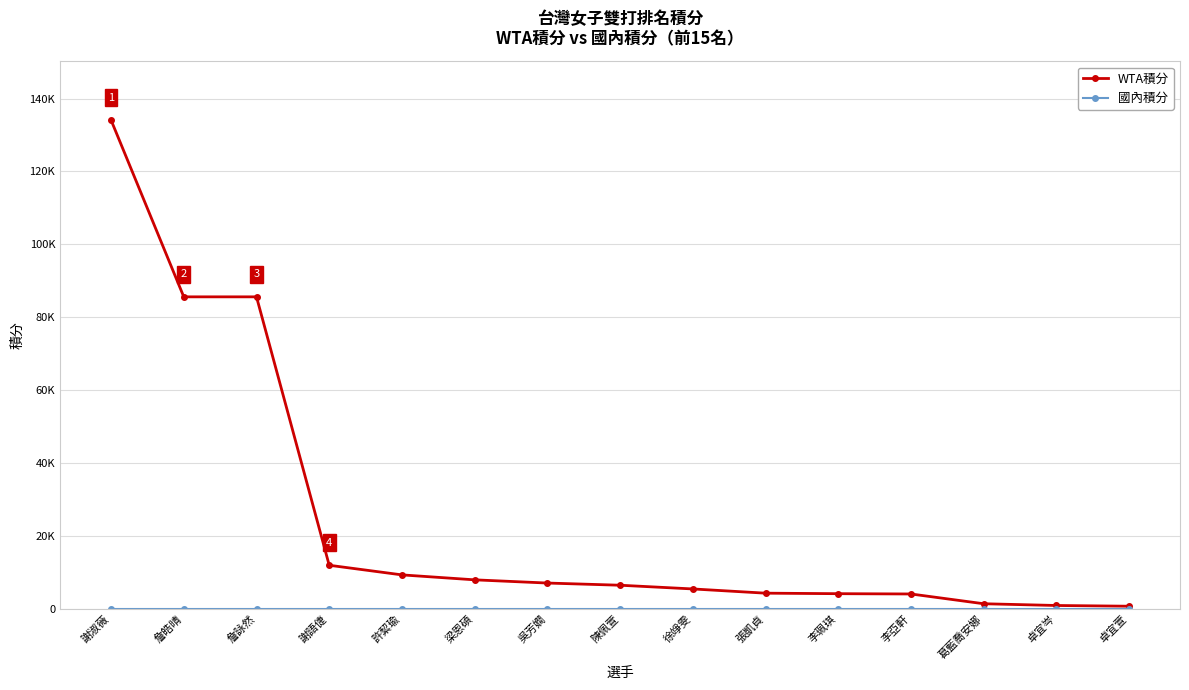

Reading left to right, transcribe all the data shown in this chart.

WTA積分: 134100	85600	85600	11940	9300	7940	7060	6460	5440	4280	4140	4060	1380	900	700
國內積分: 0	0	0	0	0	0	0	0	0	0	0	0	0	0	0